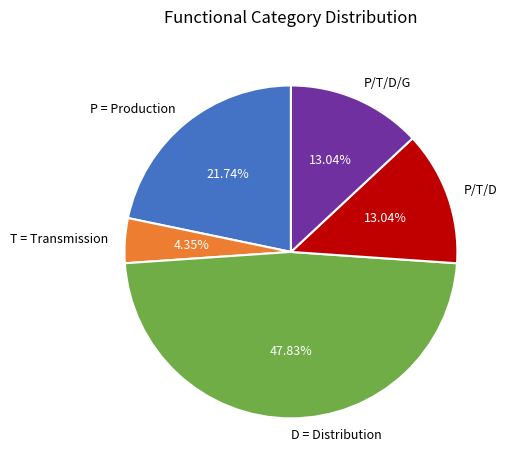

What is the total percentage of P/T/D and T = Transmission?

17.4%